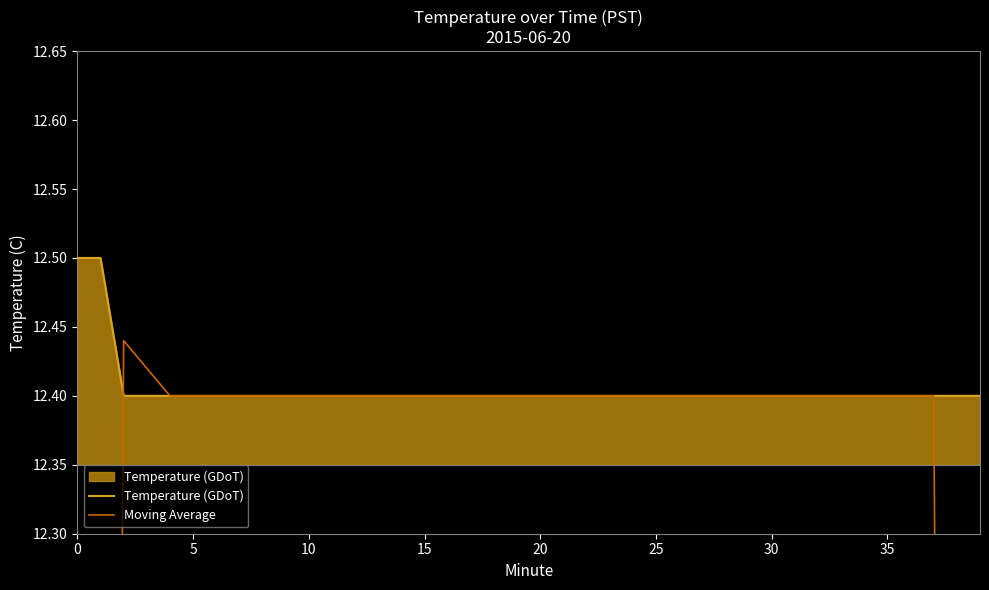

What is the maximum value for Temperature (GDoT)?

12.5